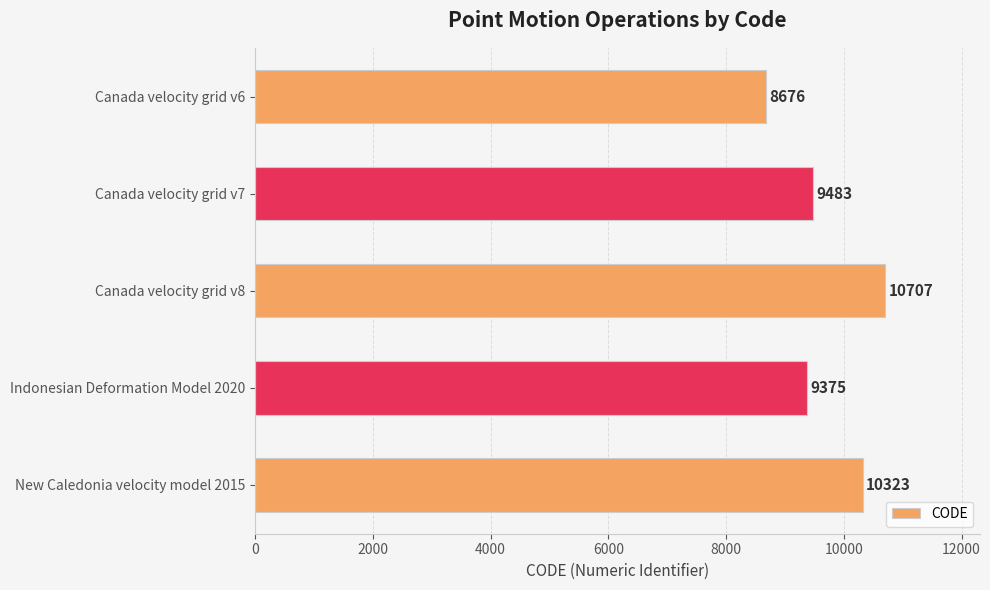

How many values are below 9483?

2